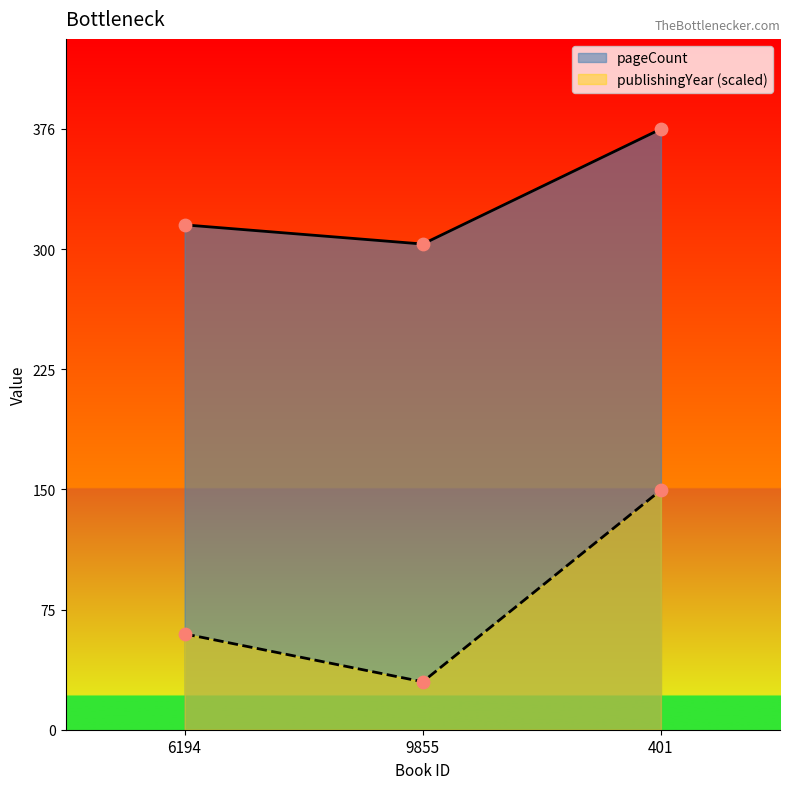

What is the total value across all series at 6194?

376